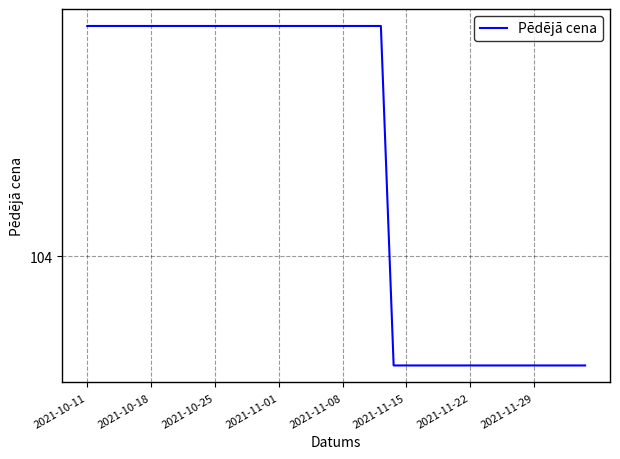

Does the chart have visible grid lines?

Yes